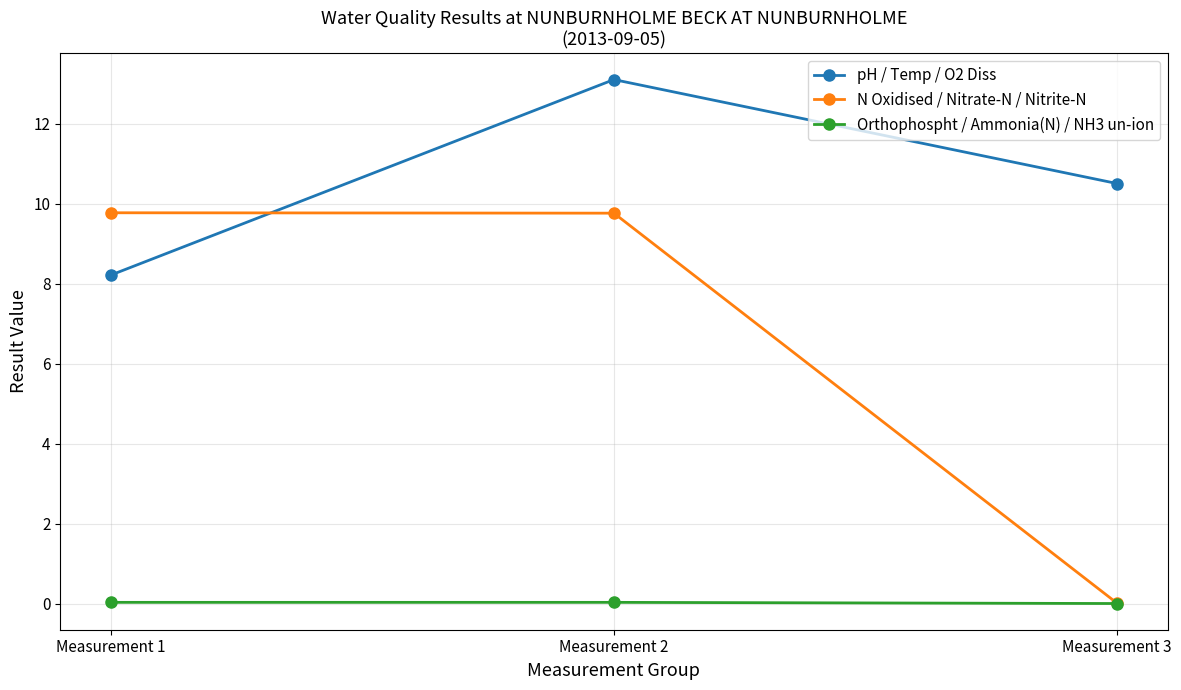

What is the approximate value of pH / Temp / O2 Diss at Measurement 2?

13.1